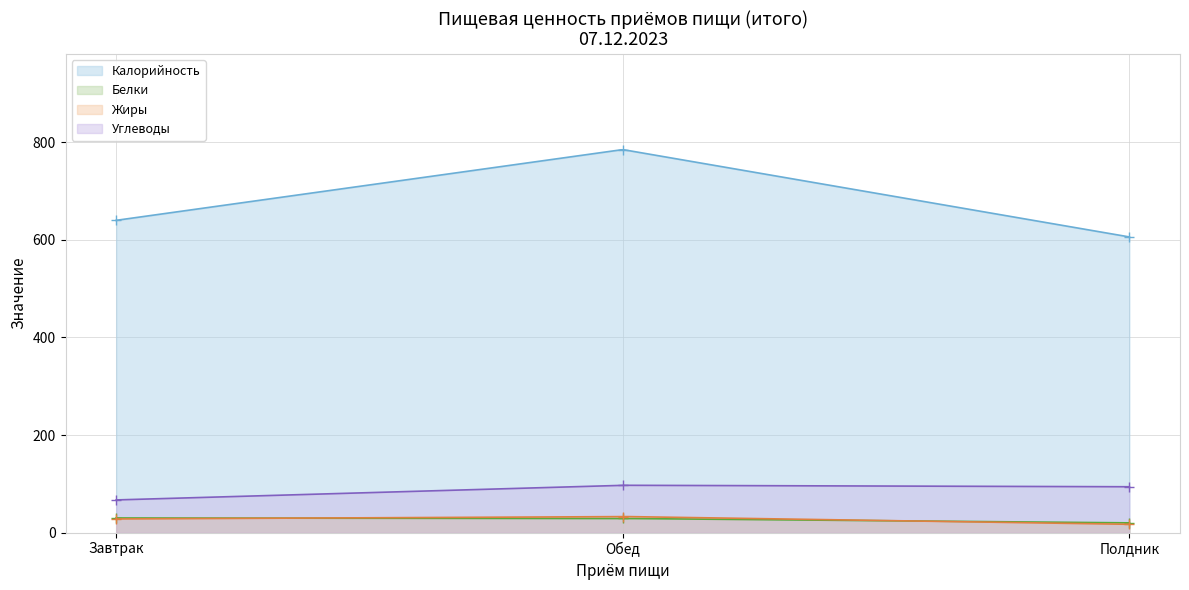

Is it true that Белки equals 17 at Обед?

False